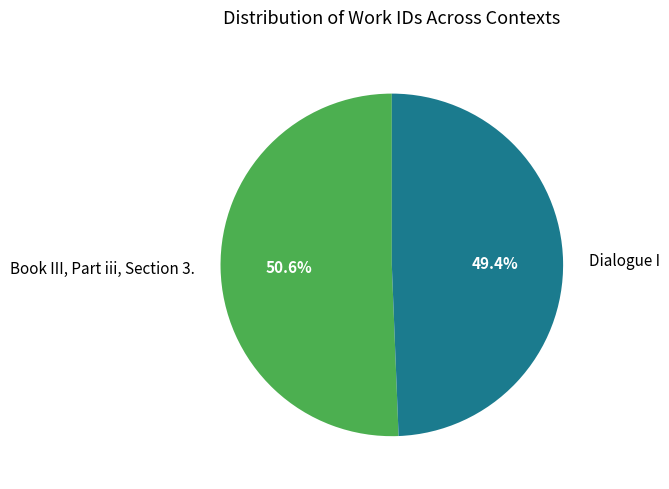

True or false: Book III, Part iii, Section 3. accounts for 36% of the total.

False